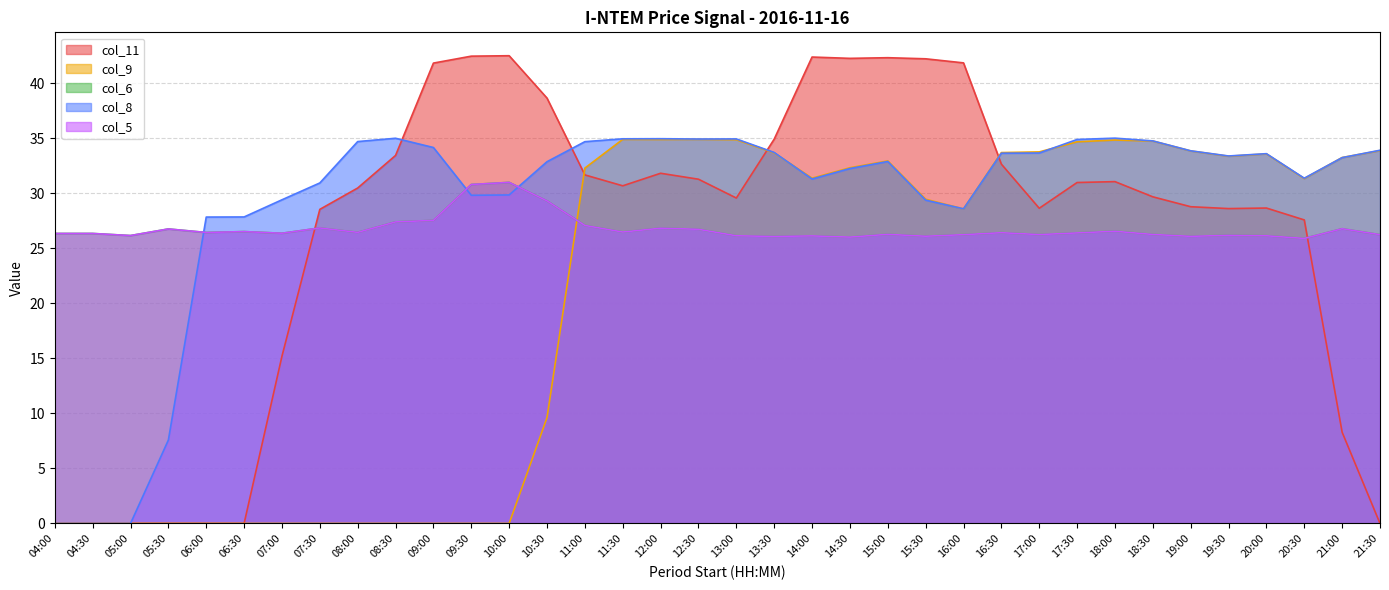

Does the chart display data point markers on the line(s)?

No